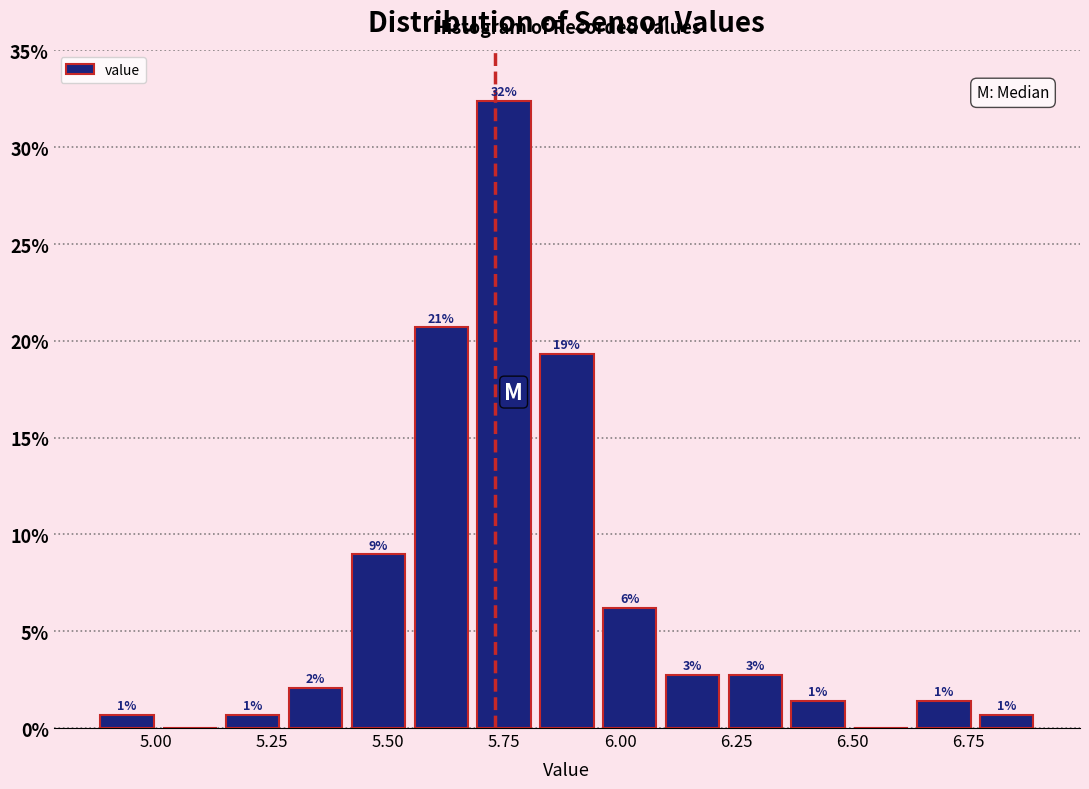

Around what value on the x-axis is the tallest bar? Give the approximate position of its centre, as read against the axis.

5.75